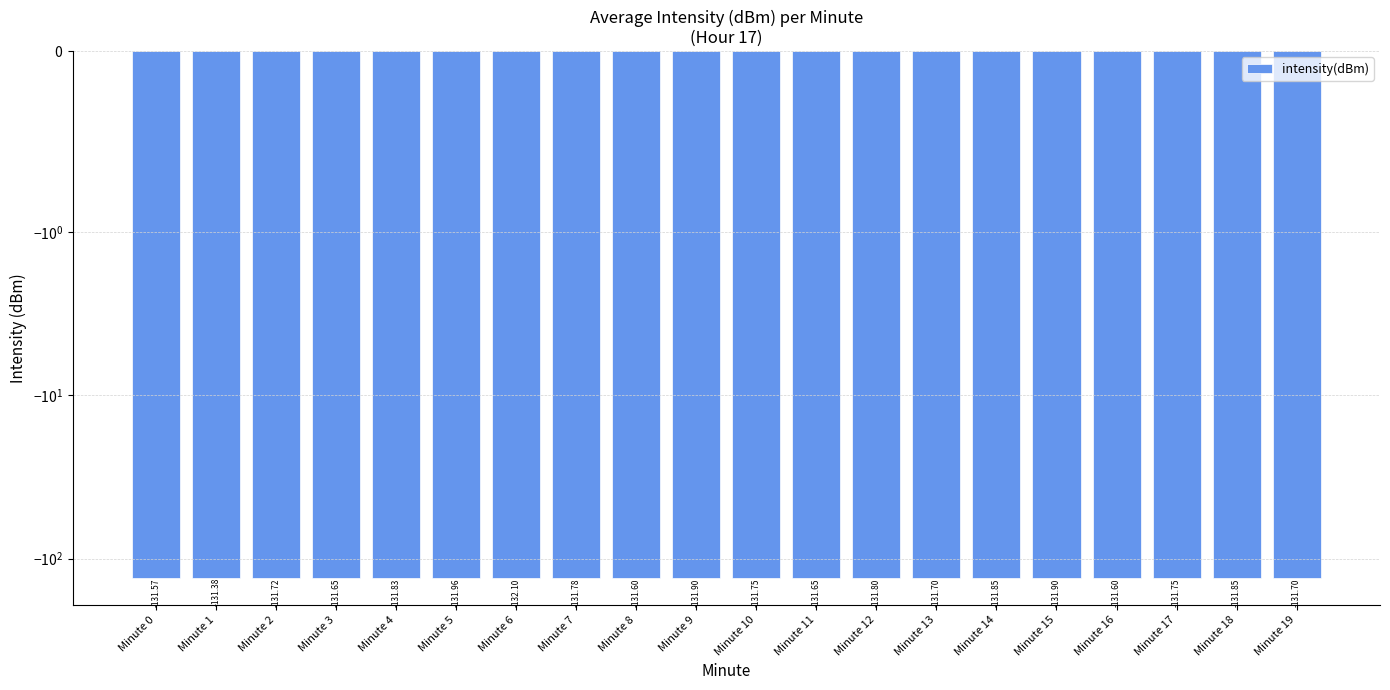

What is the change in value from Minute 6 to Minute 8?

+0.5